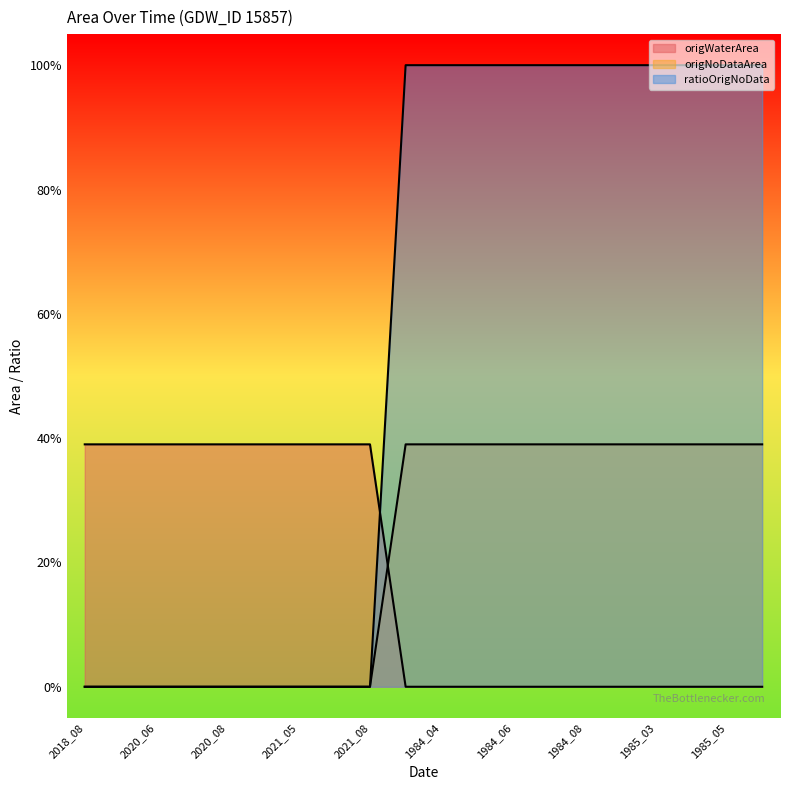

Count the origWaterArea values in the range 0 to 1.

20